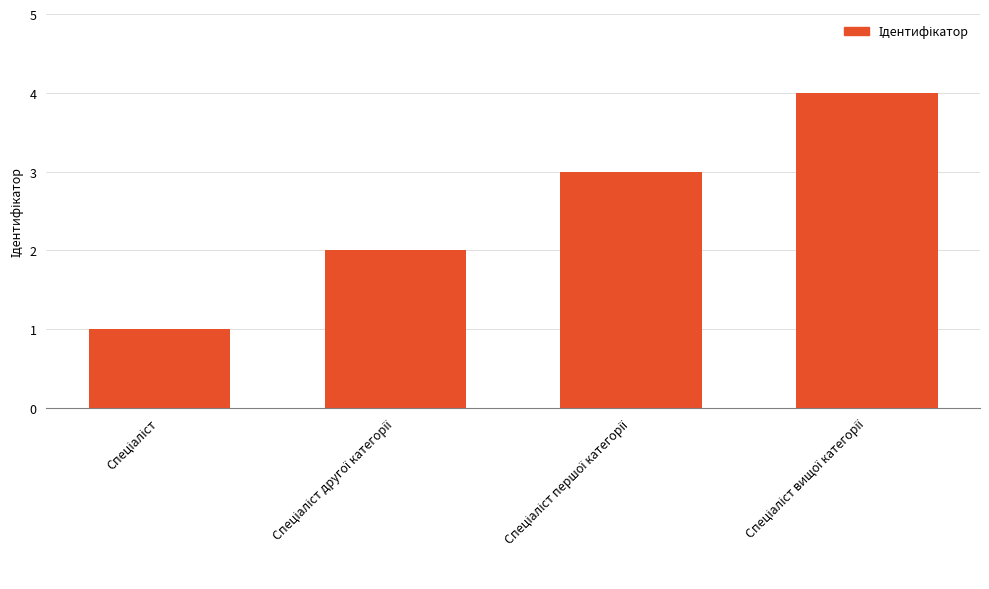

What is the maximum value shown in the chart?

4